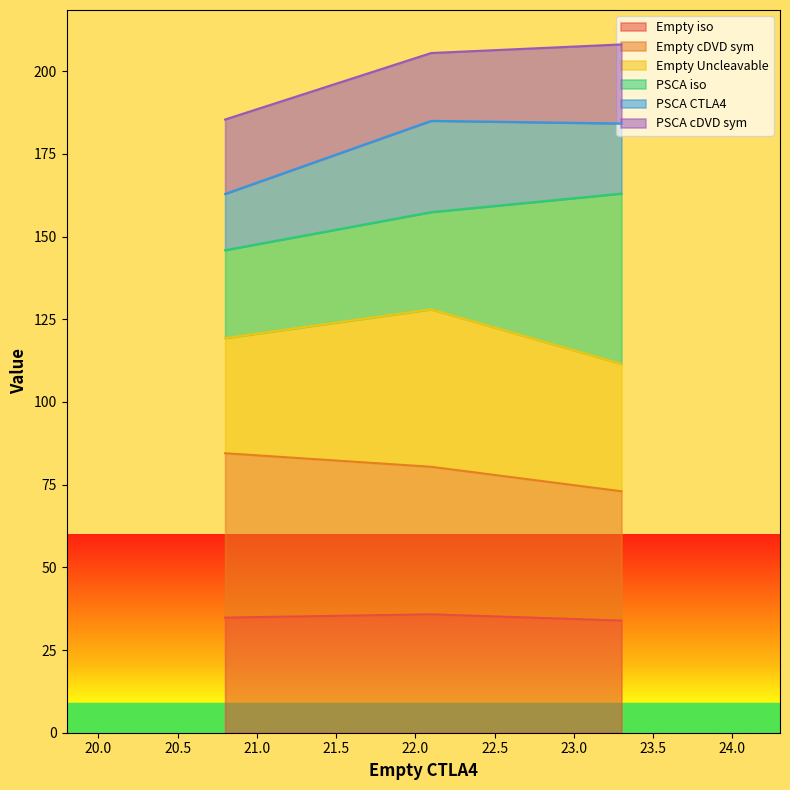

Which series has the largest range (max minus min)?

PSCA iso